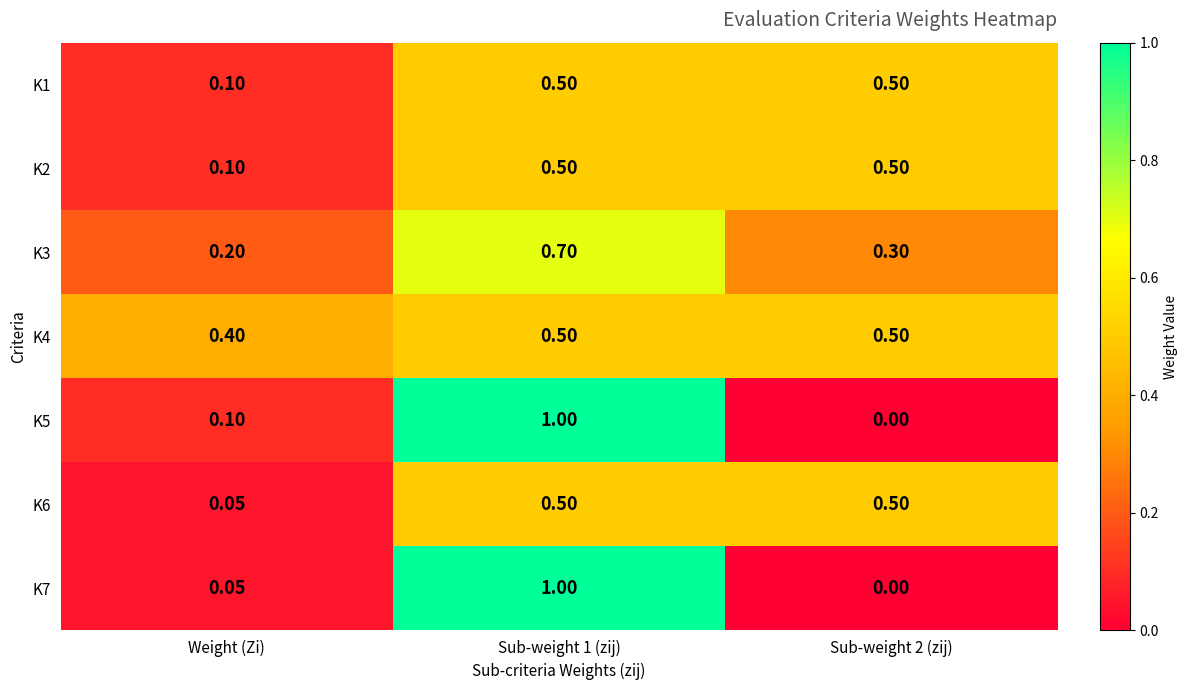

At which label is K3 closest to 0?

Weight (Zi)